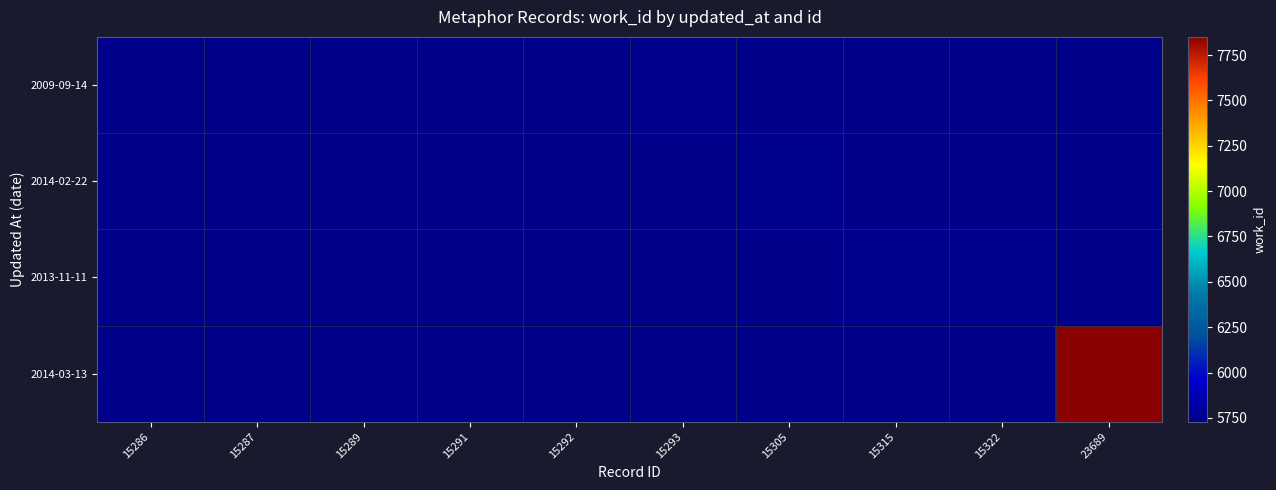

What is the minimum value shown in the chart?

5729.0